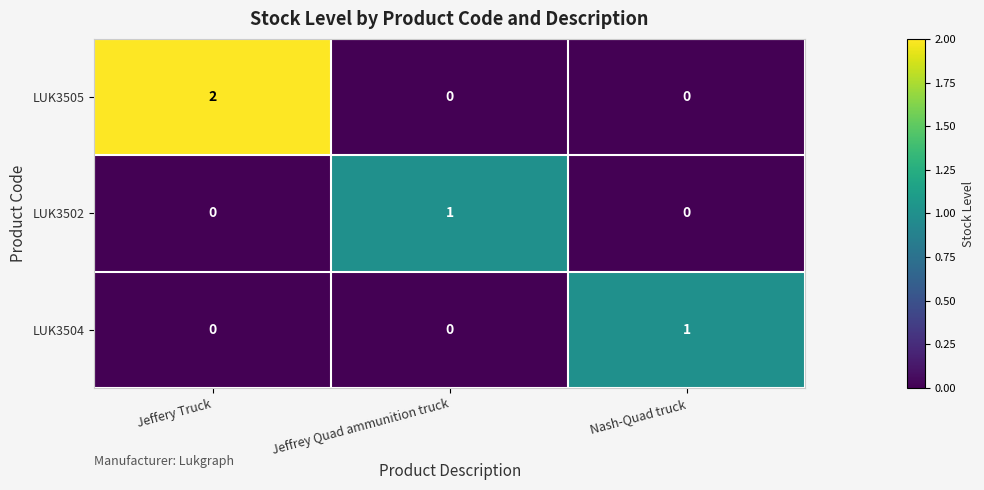

Is it true that LUK3502 equals -1 at Jeffery Truck?

False